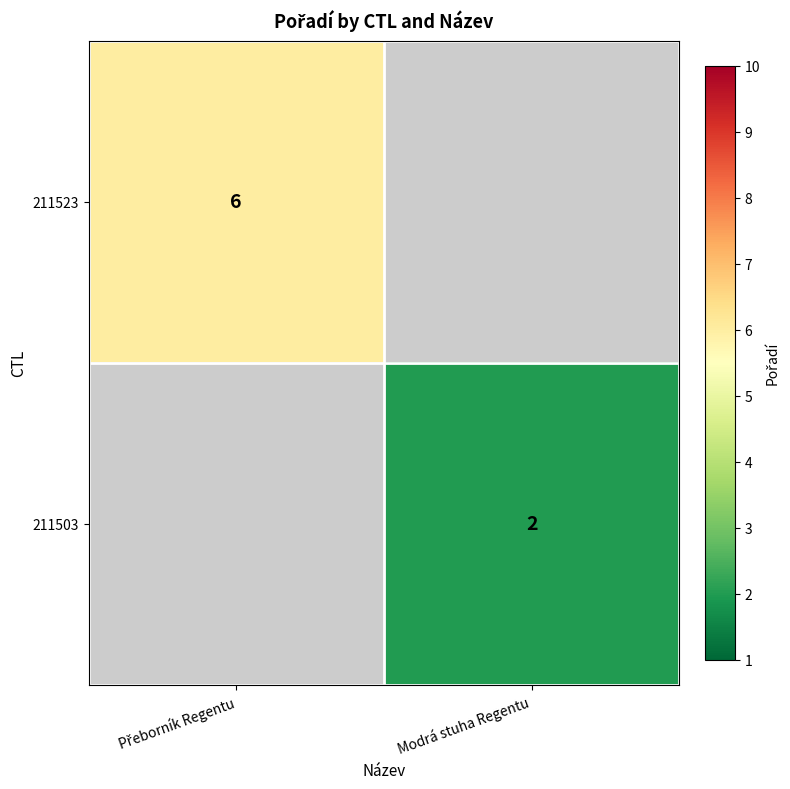

True or false: 211503 has a value of 1 at Modrá stuha Regentu.

False